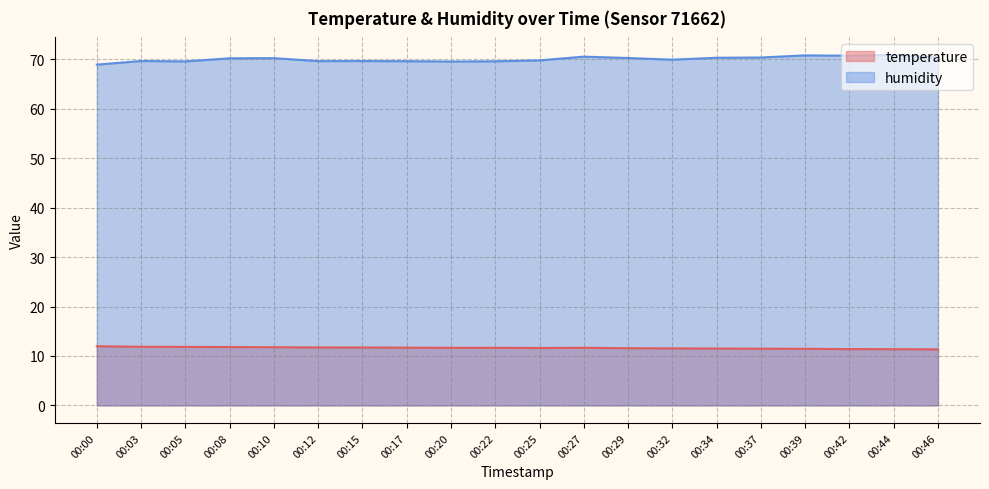

What is the difference between the second highest and minimum values in the humidity series?

1.9